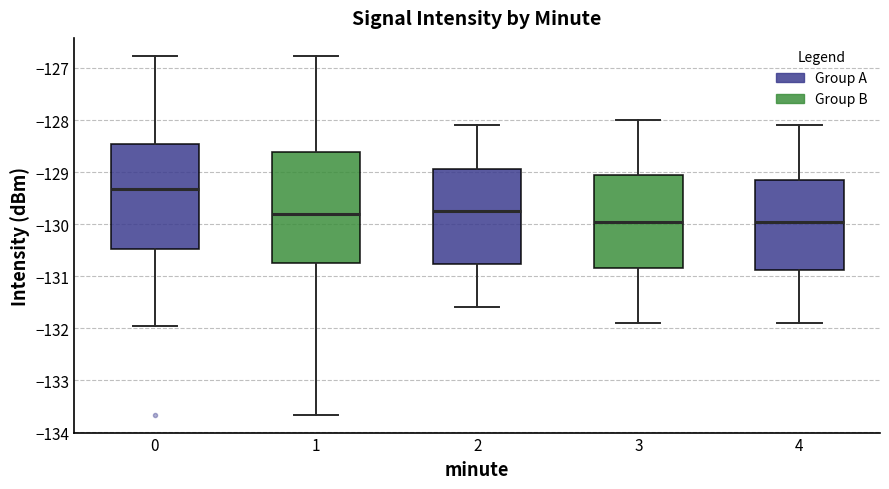

Comparing the boxes themselves (not the whiskers), which one is the tallest?

1